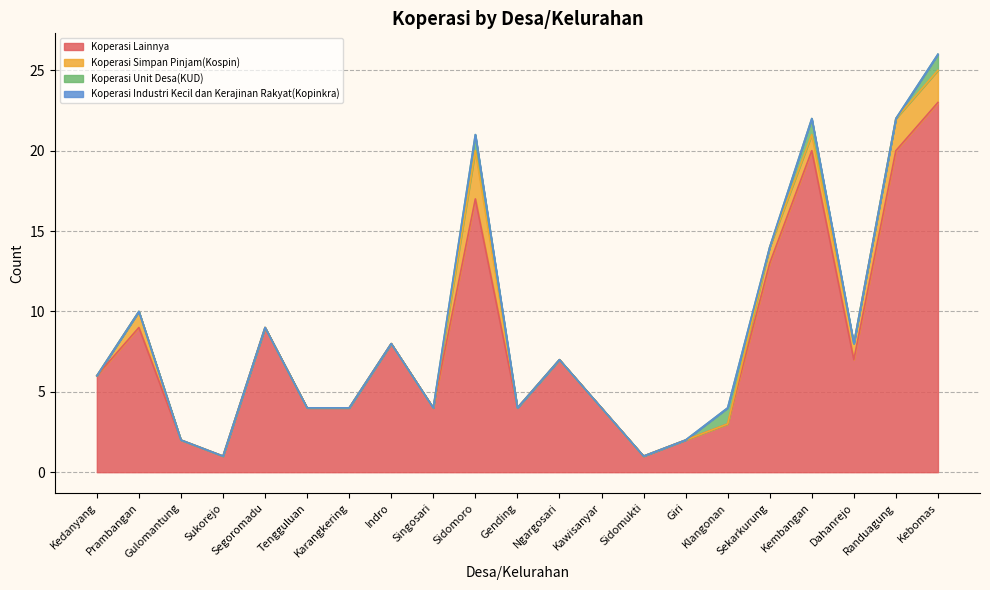

The Koperasi Lainnya series shows 7 at Gending. True or false?

False